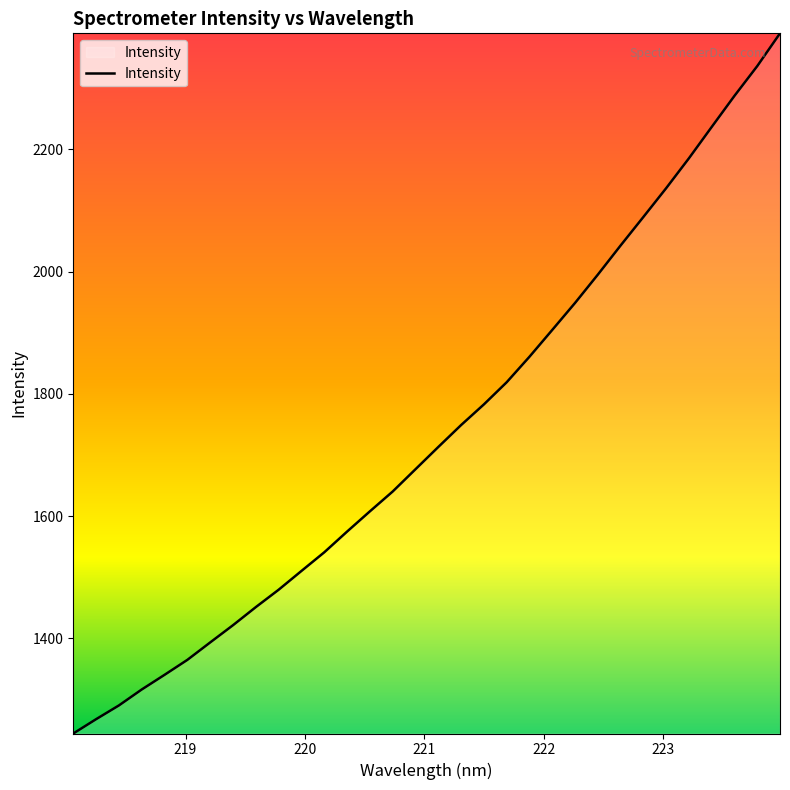

What is the minimum value shown in the chart?

1244.5